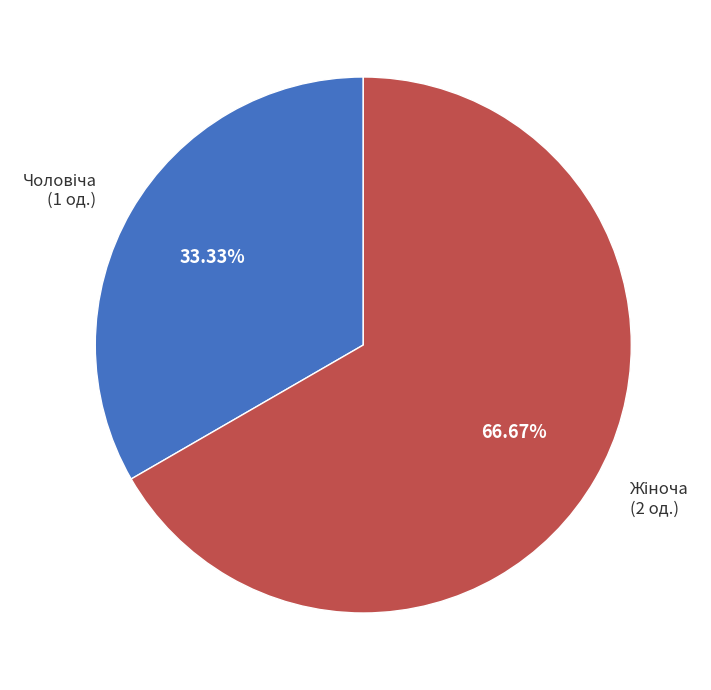

Is there any slice that represents more than half of the pie?

Yes